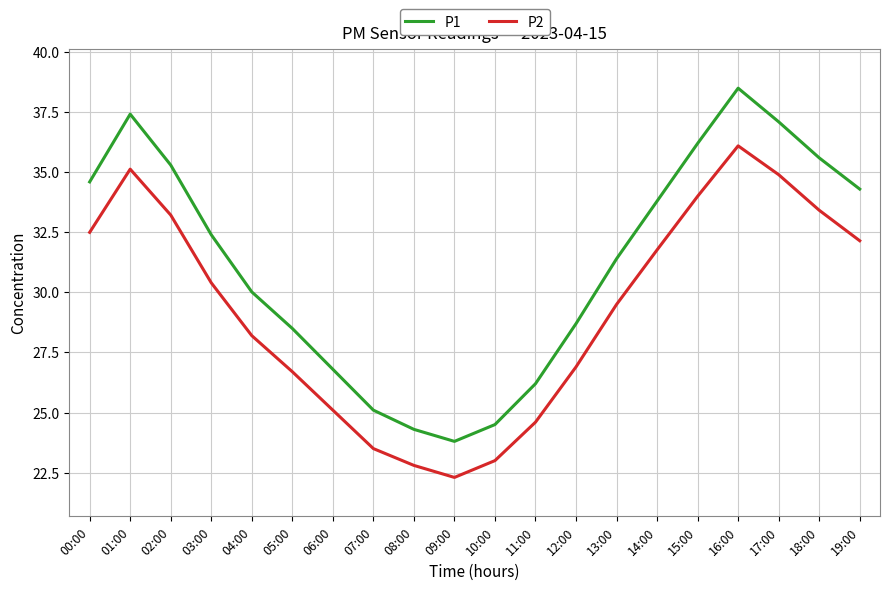

True or false: P2 and P1 cross at least once.

False